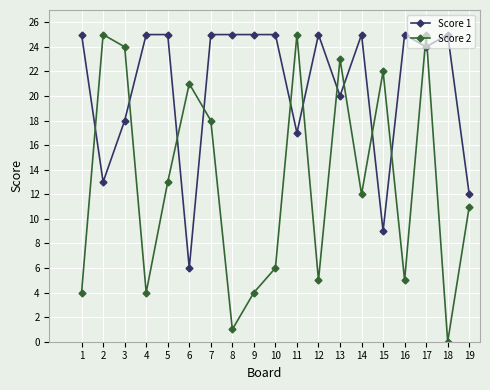

What is the value of the Score 1 point at the 17th from the left?

24